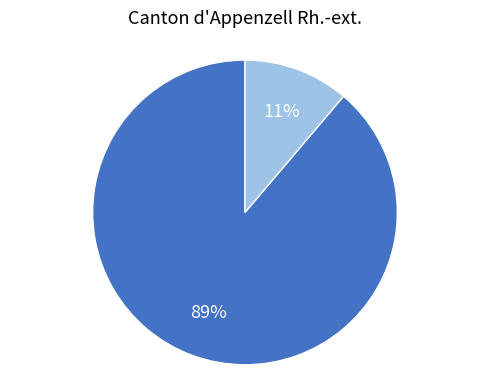

To the nearest percent, what is the average slice percentage?

50%